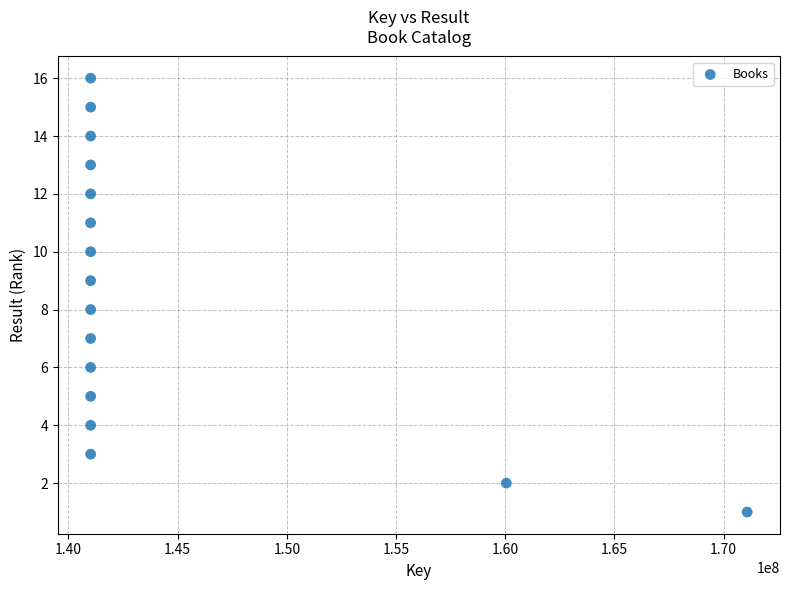

What is the range of Y values (max minus min)?

15